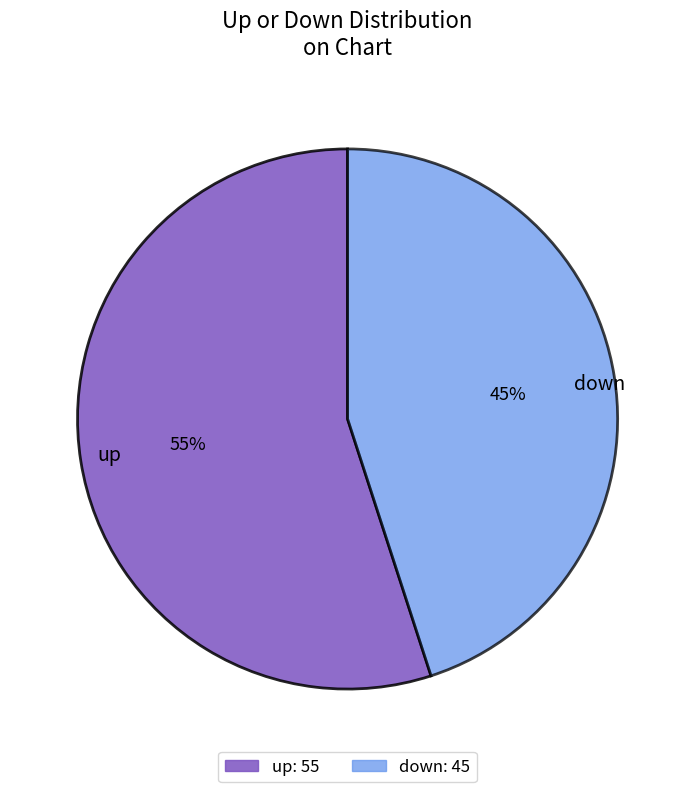

To the nearest percent, what is the combined percentage of up and down?

100%